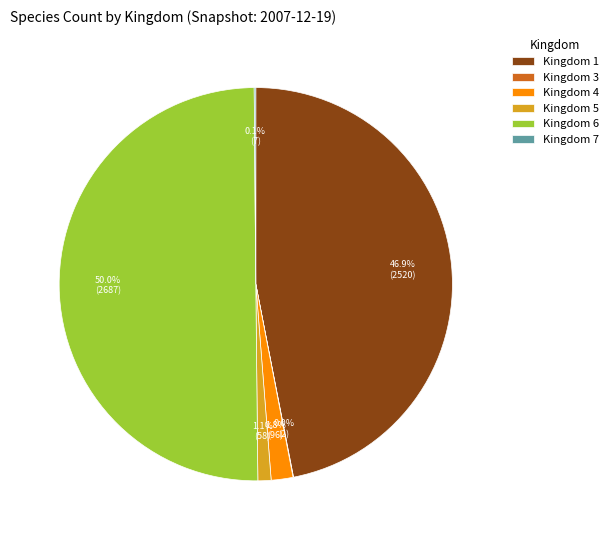

To the nearest percent, what is the difference between the largest and smallest slice percentages?

50%